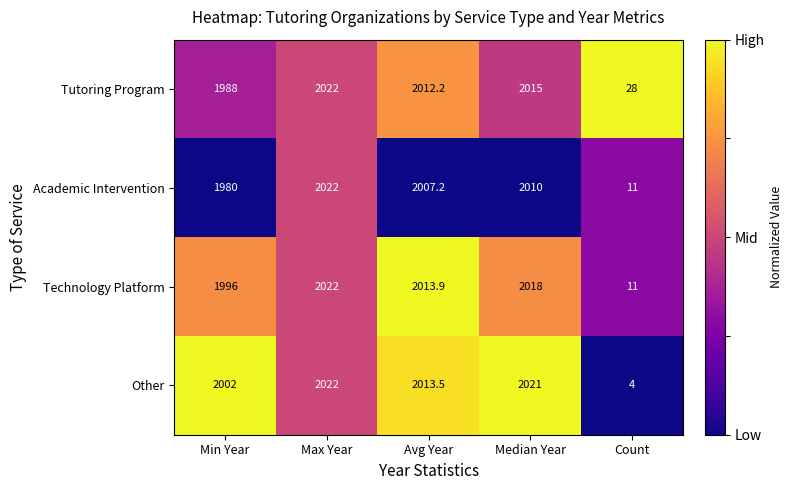

Rank the series at Avg Year from lowest to highest value.

Academic Intervention, Tutoring Program, Other, Technology Platform